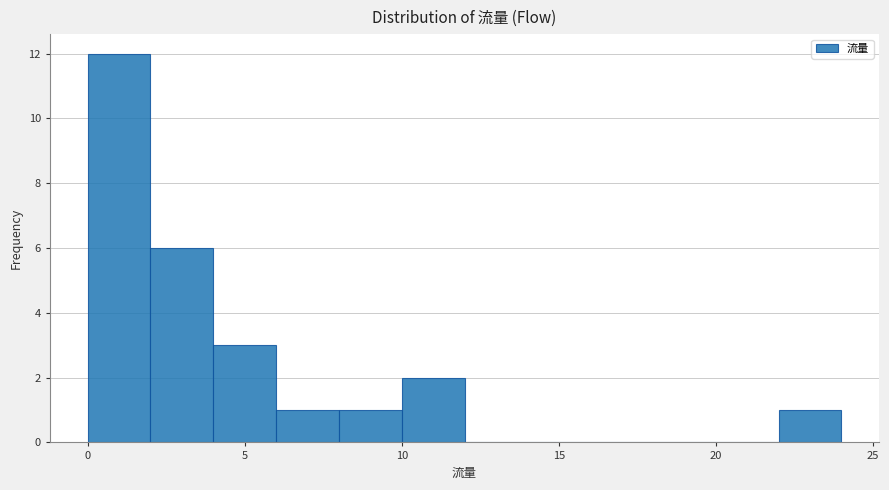

Which range on the x-axis has the tallest bar?

0 to 2